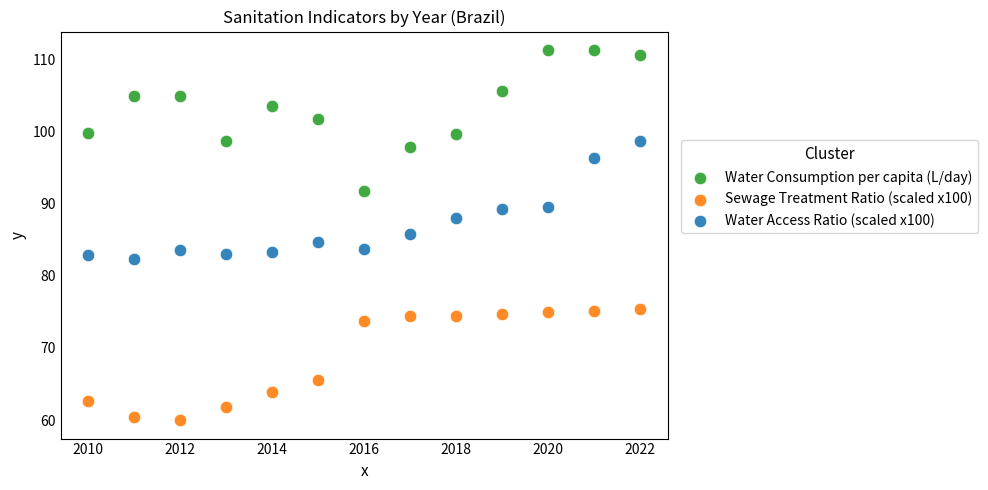

Across all data points, what is the range of X values (max minus min)?

12.0